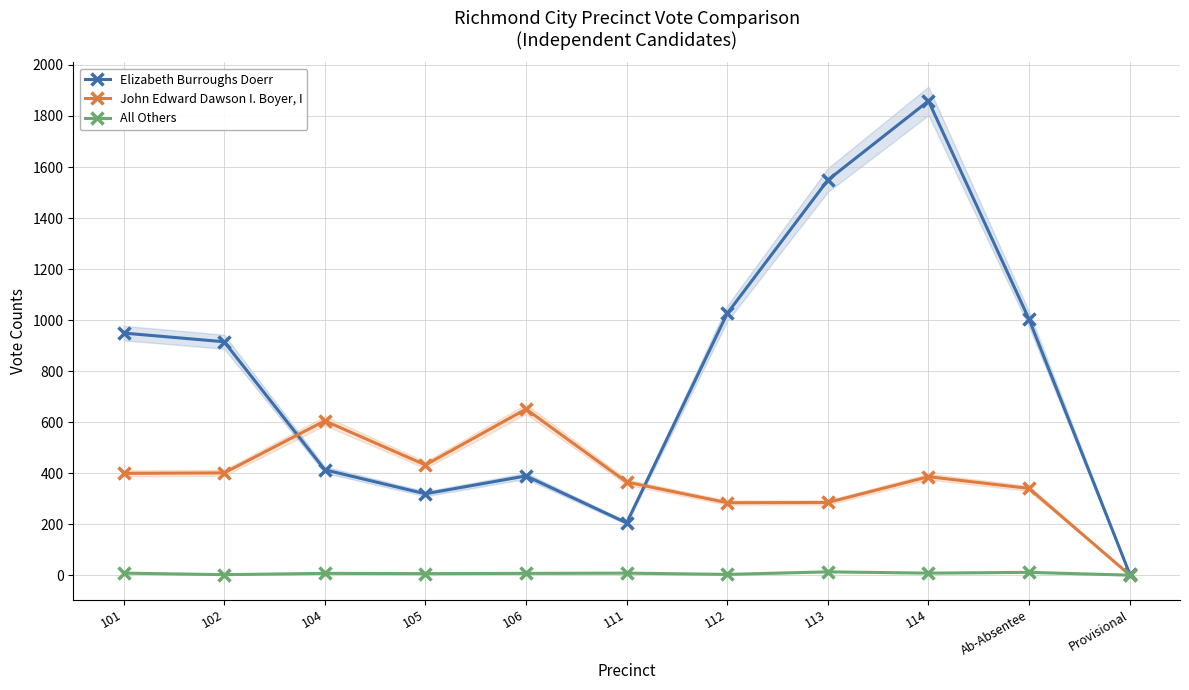

Which series has the largest total across all categories?

Elizabeth Burroughs Doerr